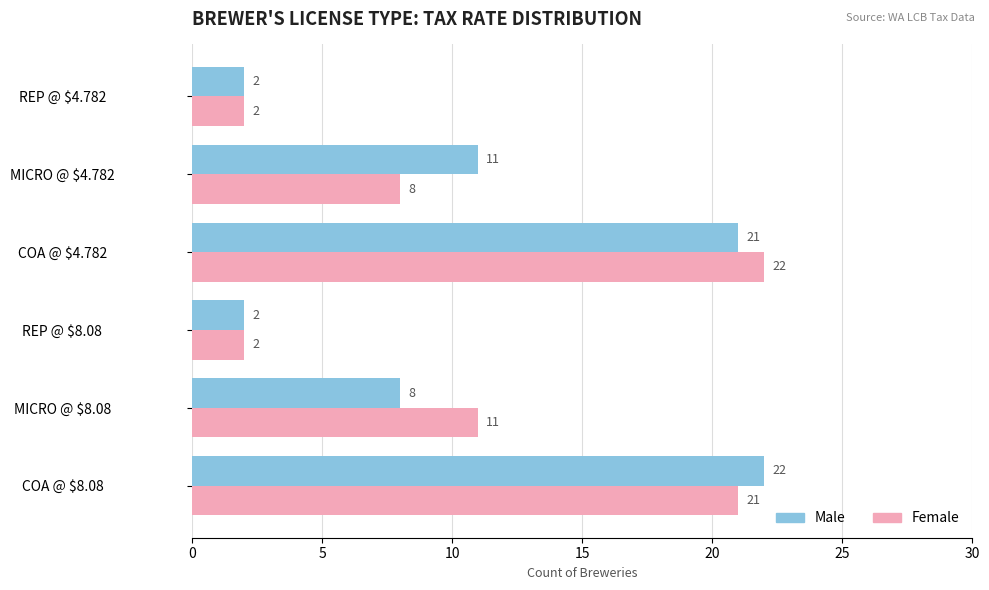

The Female series shows 2 at REP @ $4.782. True or false?

True